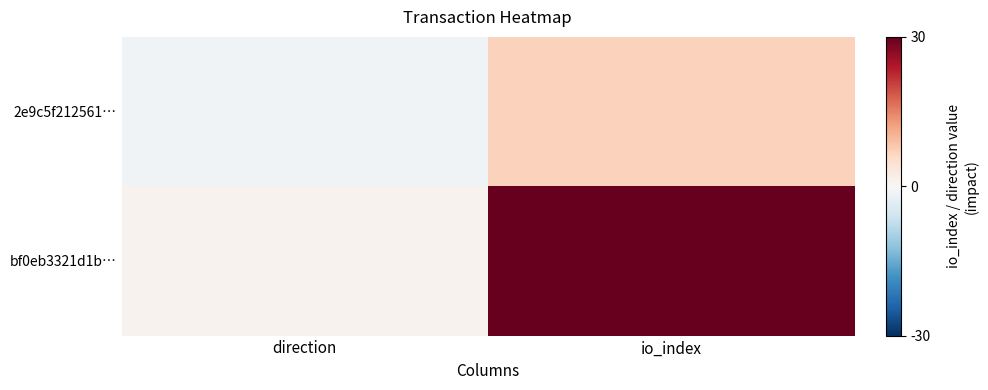

Reading left to right, what are all the values shown in this chart?

2e9c5f212561…: direction=-1	io_index=7
bf0eb3321d1b…: direction=1	io_index=30